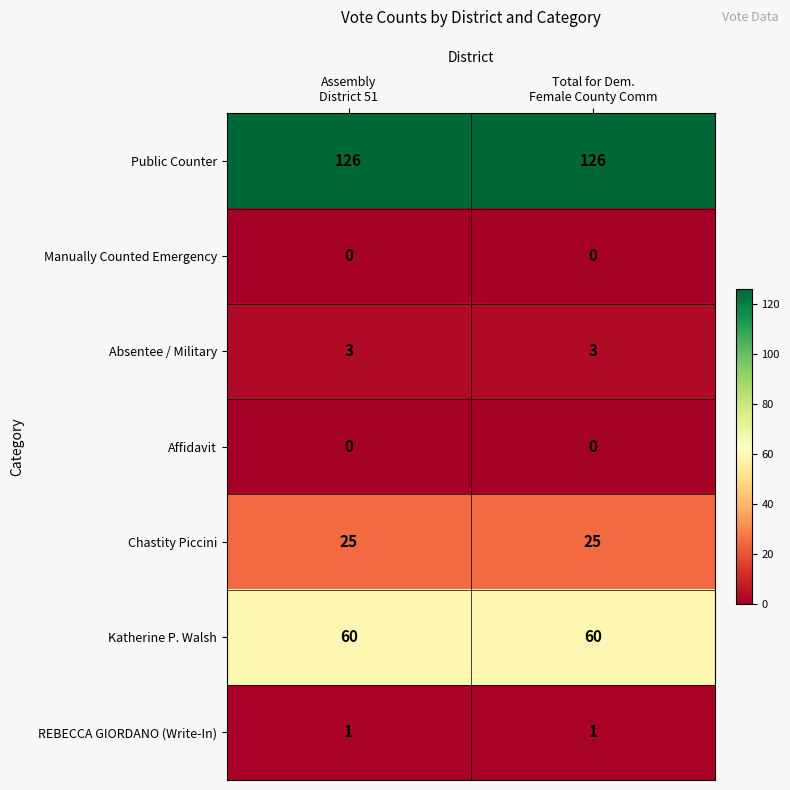

Which series has the largest total across all categories?

Public Counter